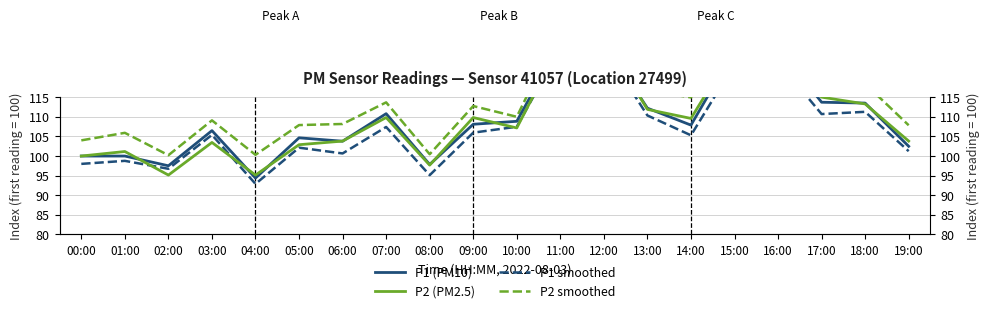

What is the approximate value of P1 (PM10) at 03:00?

106.5